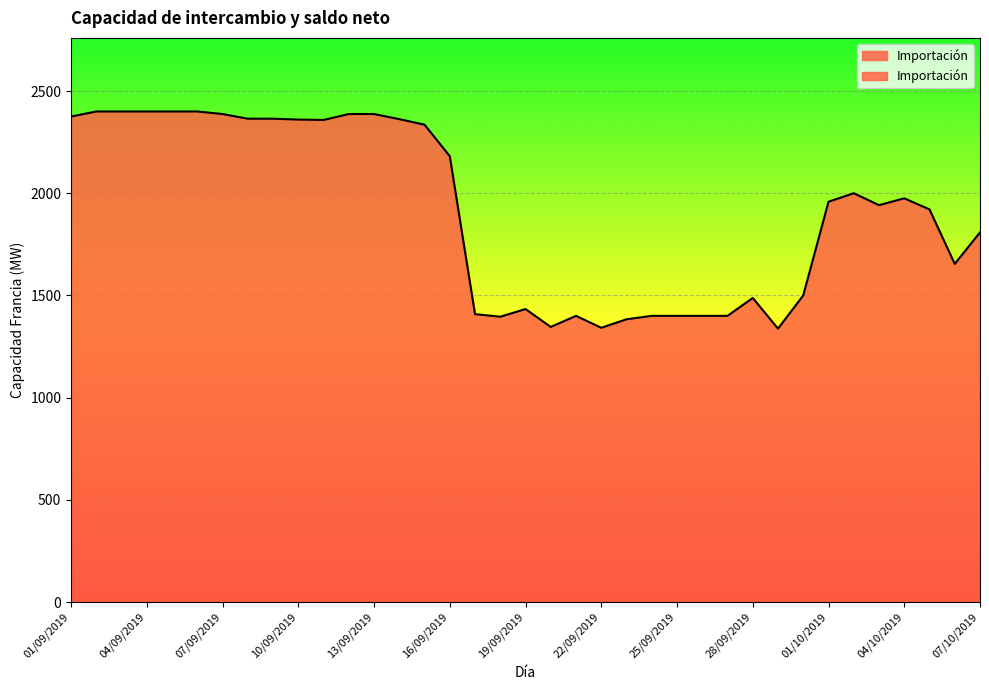

Between 02/10/2019 and 03/10/2019, which is larger?

02/10/2019